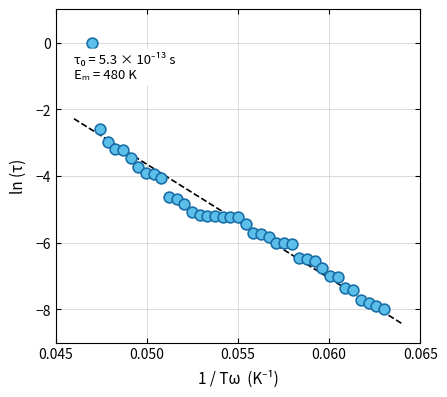

What is the range of Y values (max minus min)?

8.0